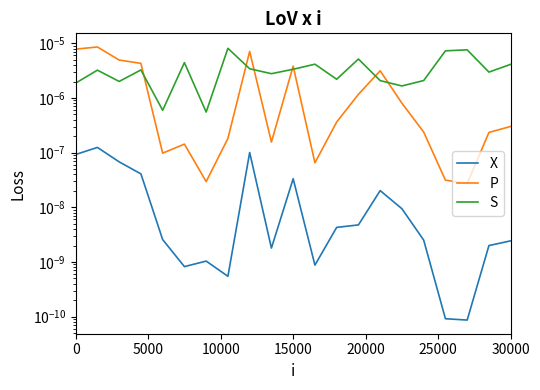

Which series has the largest total across all categories?

S